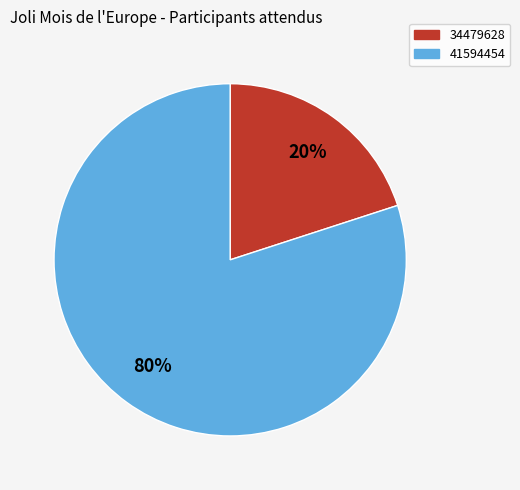

To the nearest percent, what is the average slice percentage?

50%